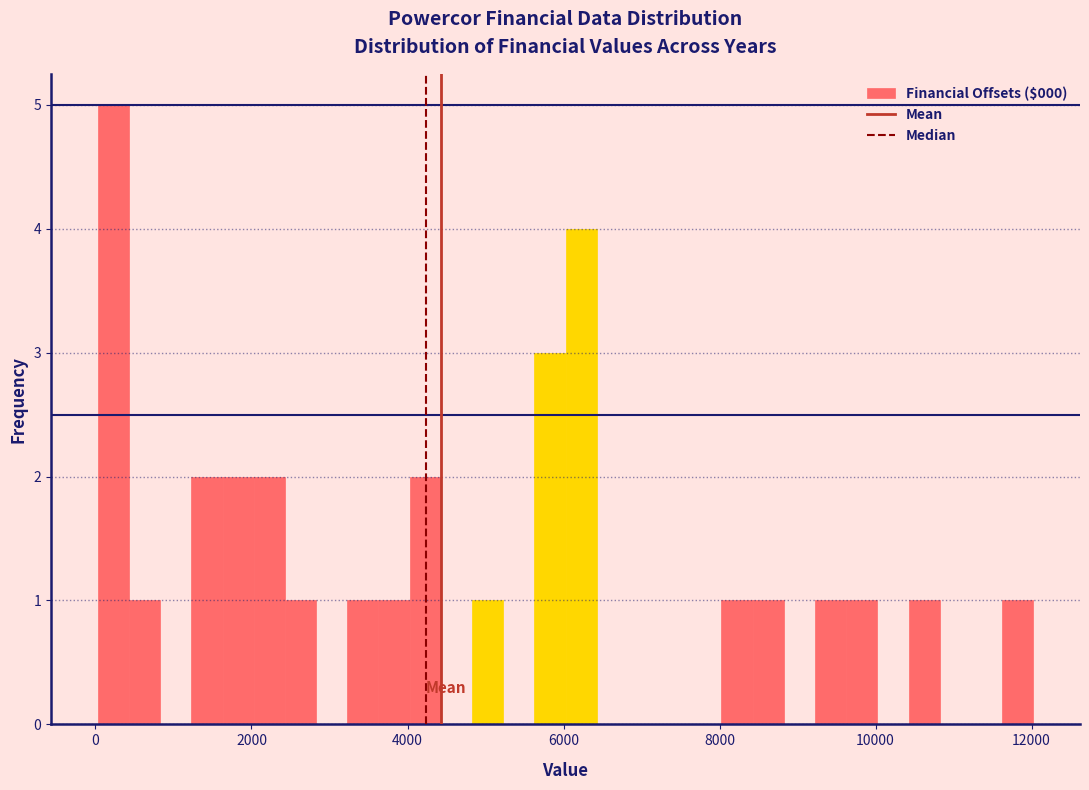

Read against the x-axis, roughly where is the centre of the tallest bar?

200